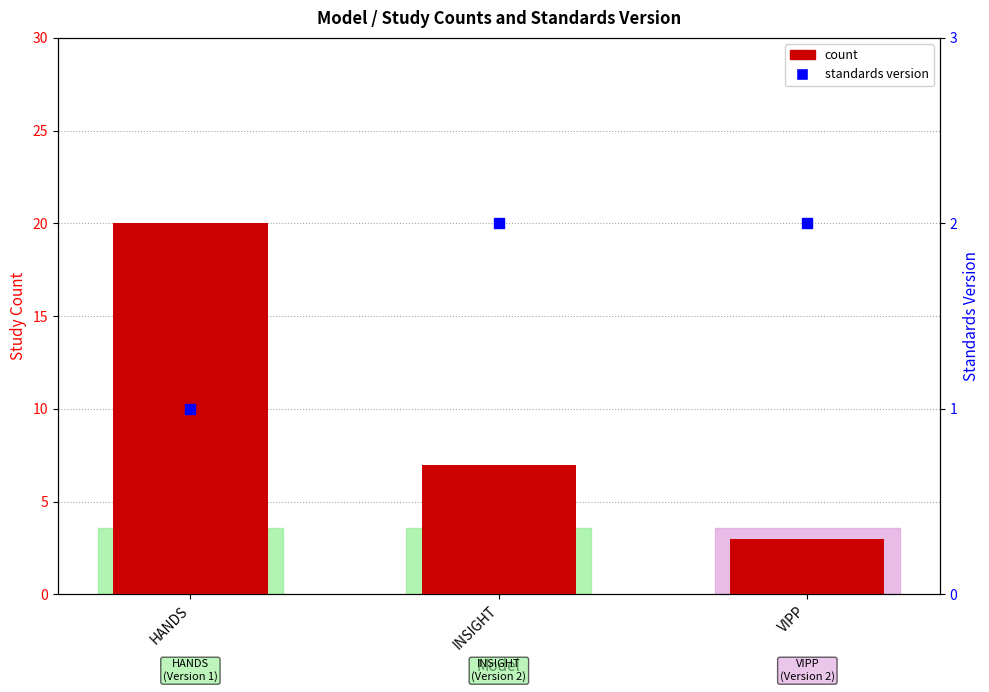

At which category is the sum across all series the highest?

HANDS